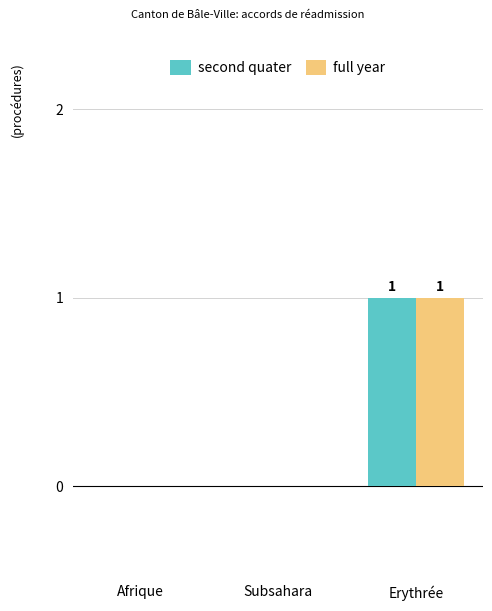

Which label corresponds to the largest value in the chart?

Erythrée